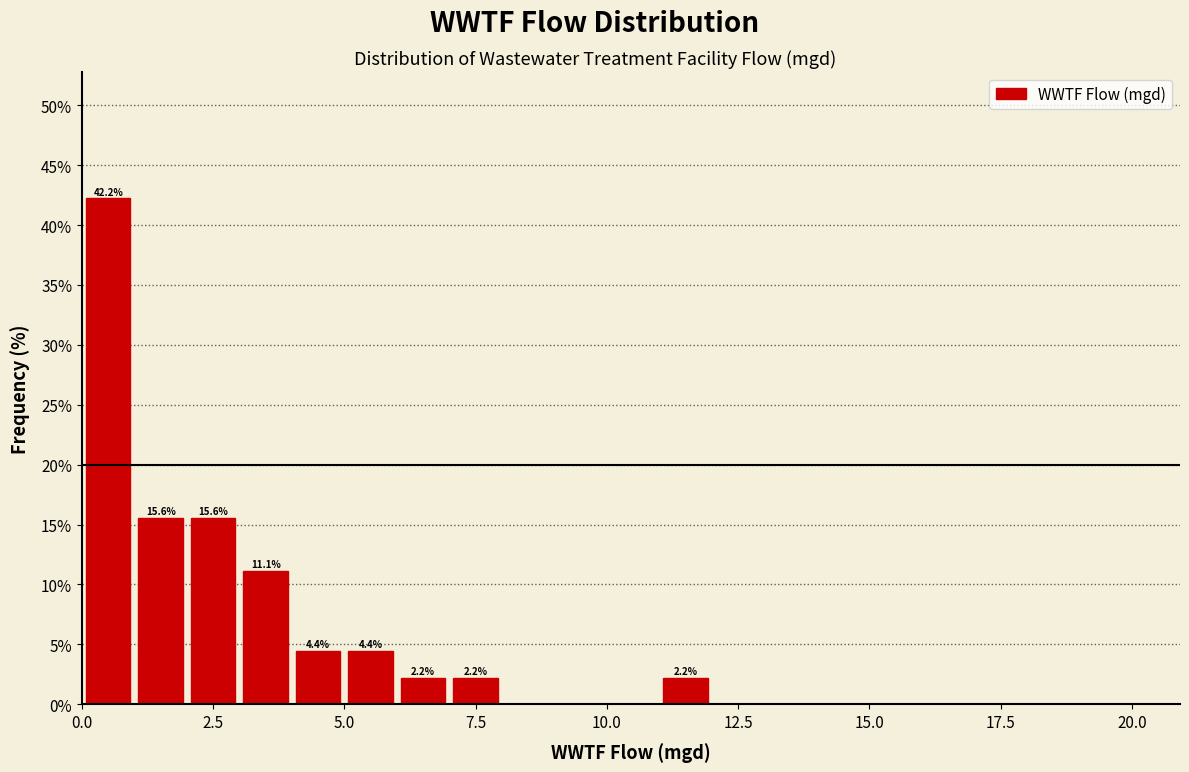

Around what value on the x-axis is the tallest bar? Give the approximate position of its centre, as read against the axis.

0.5